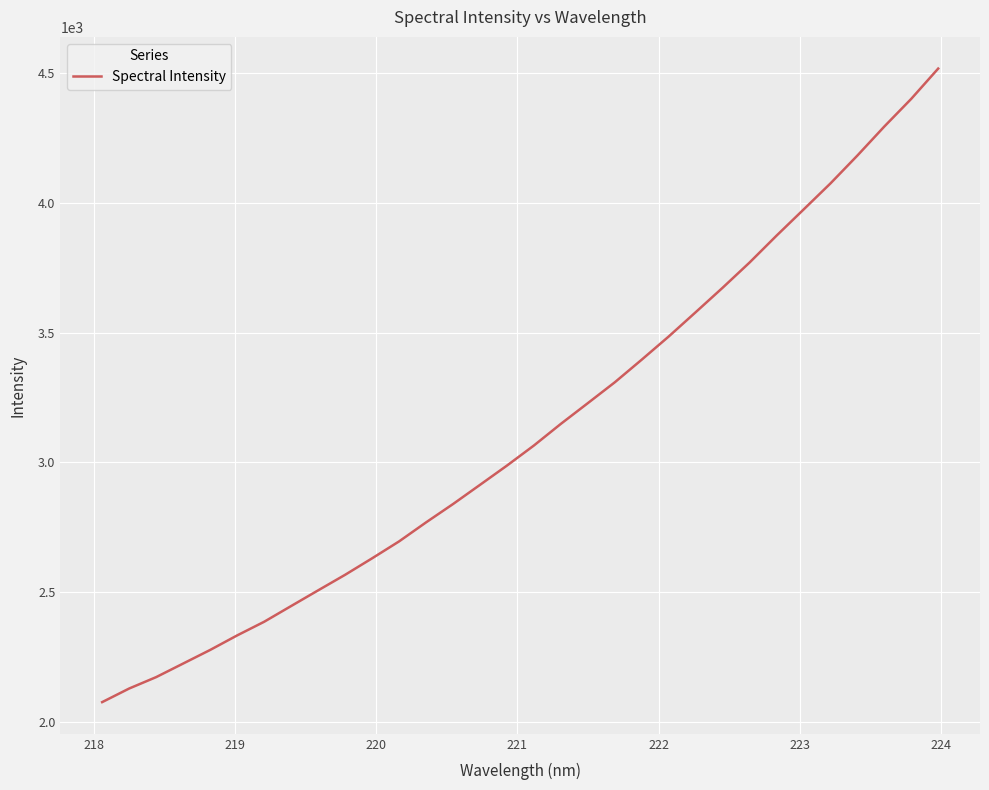

What is the smallest value displayed?

2077.8